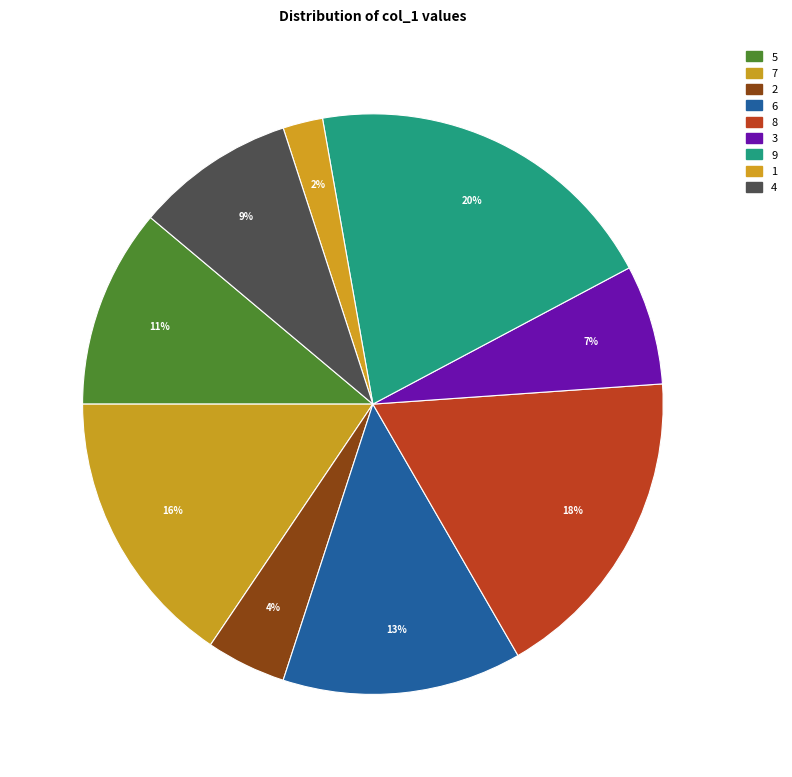

Count the number of slices in the pie.

9